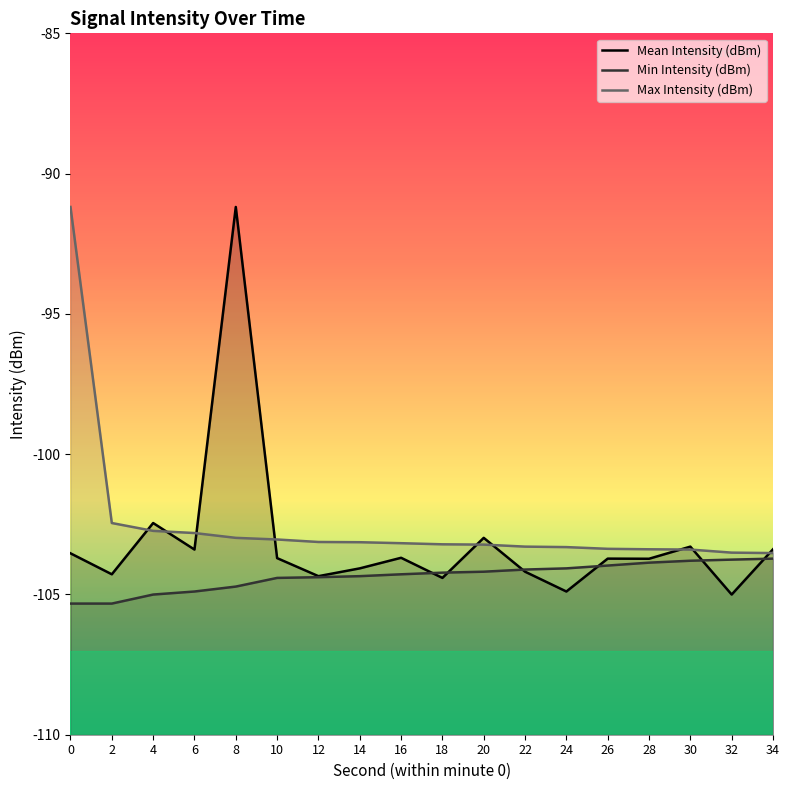

The value of Mean Intensity (dBm) at 18 is -152.2. True or false?

False